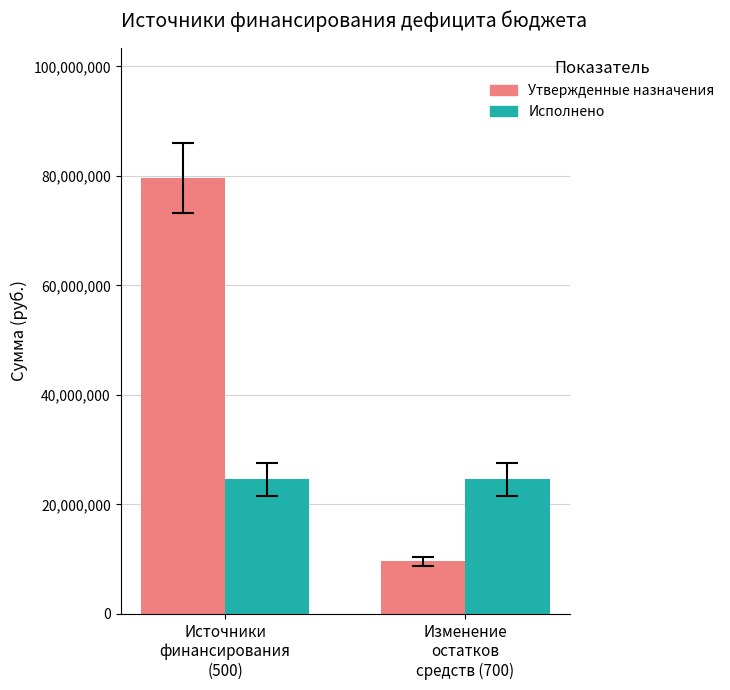

What is the minimum value for Исполнено?

24542866.7